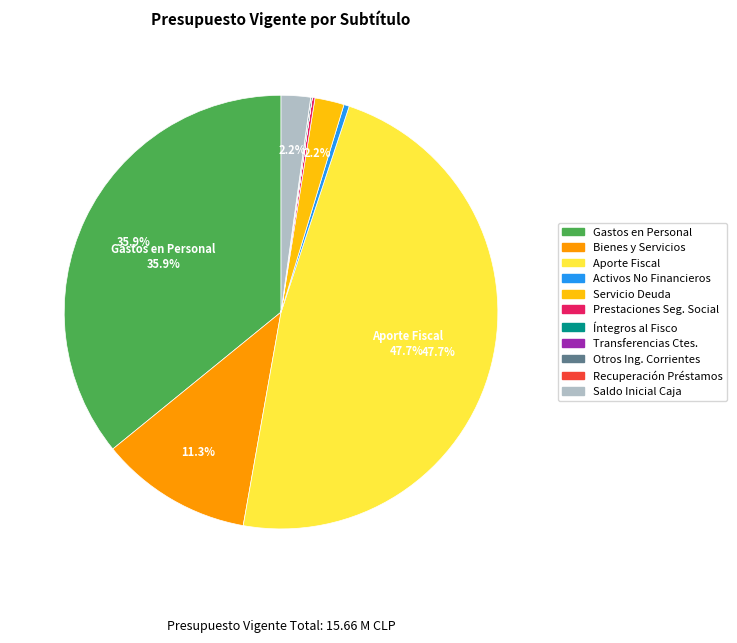

Is there a majority slice in this chart?

No